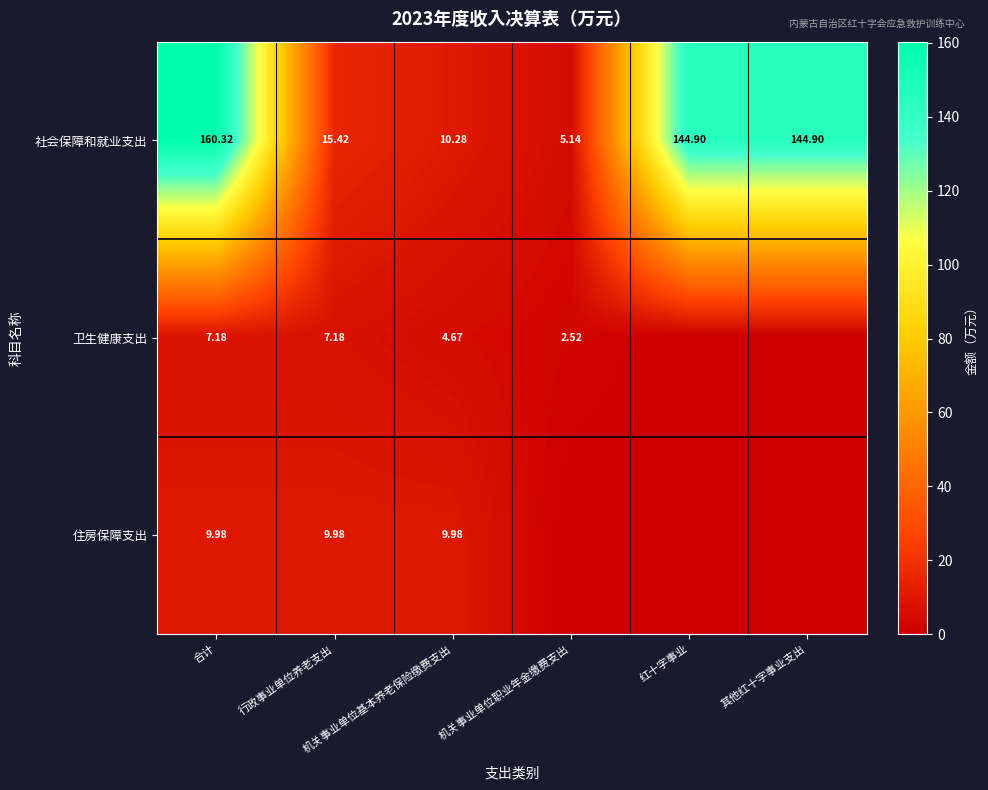

What is the difference between the highest and lowest values at 其他红十字事业支出?

144.9